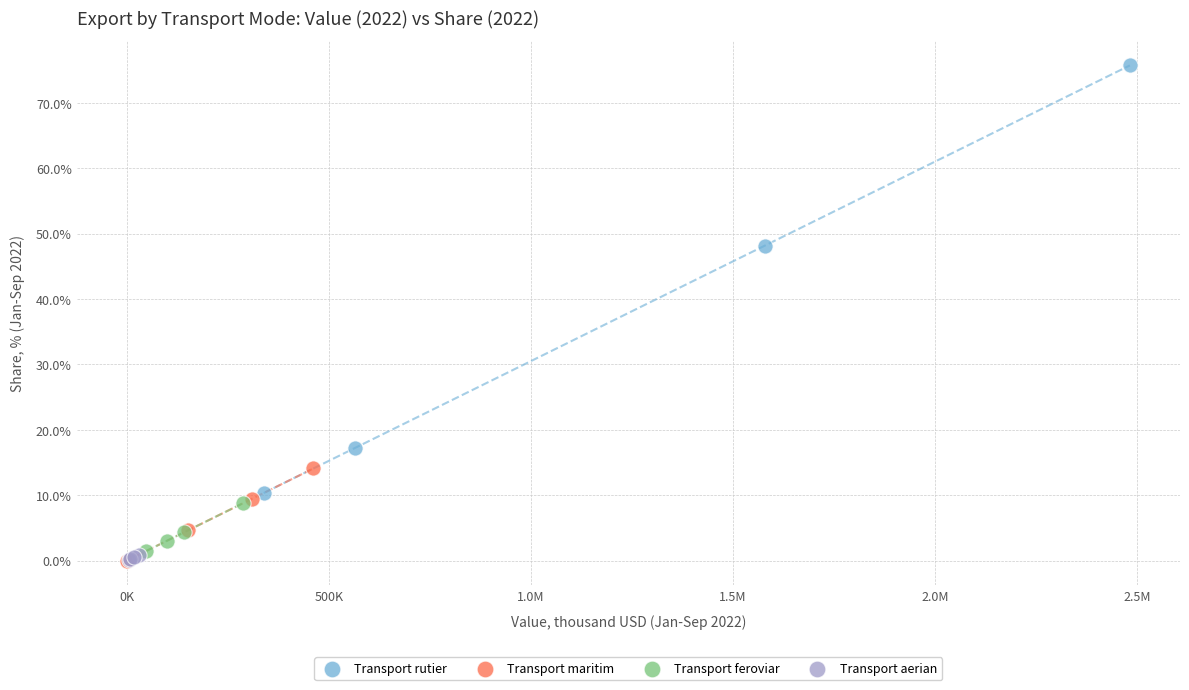

Which series reaches the maximum Y coordinate?

Transport rutier